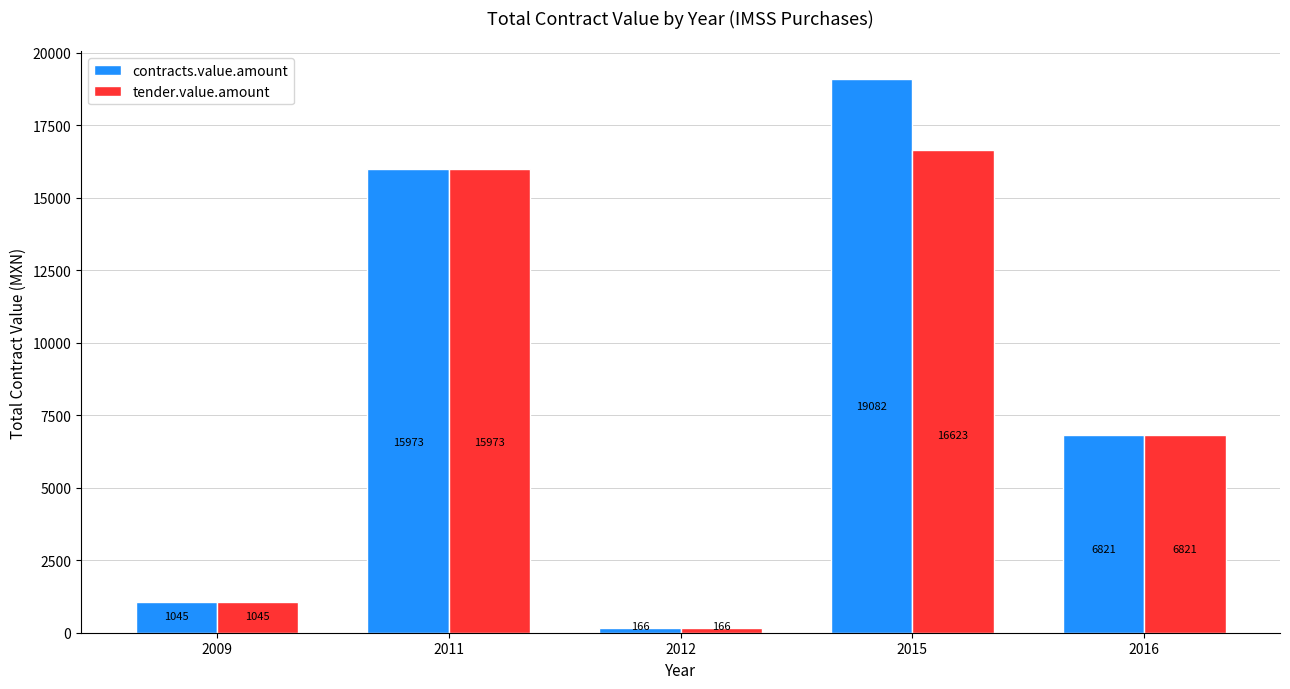

List the series in order of their overall mean, highest first.

contracts.value.amount, tender.value.amount